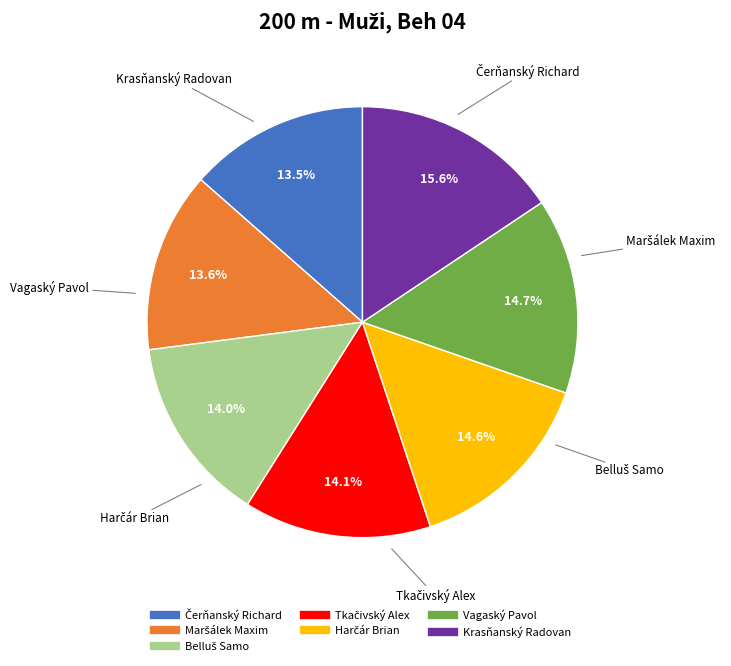

Does Vagaský Pavol account for over 50% of the chart?

No